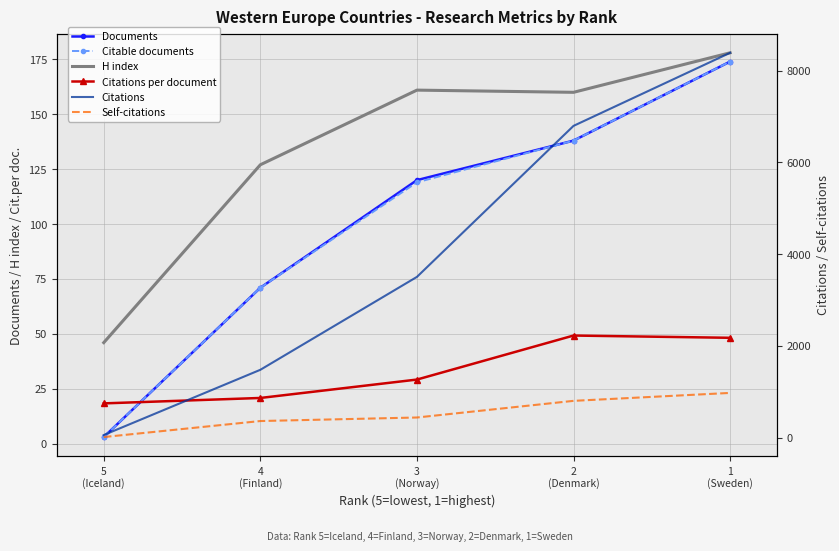

What position from the left is 5
(Iceland)?

1